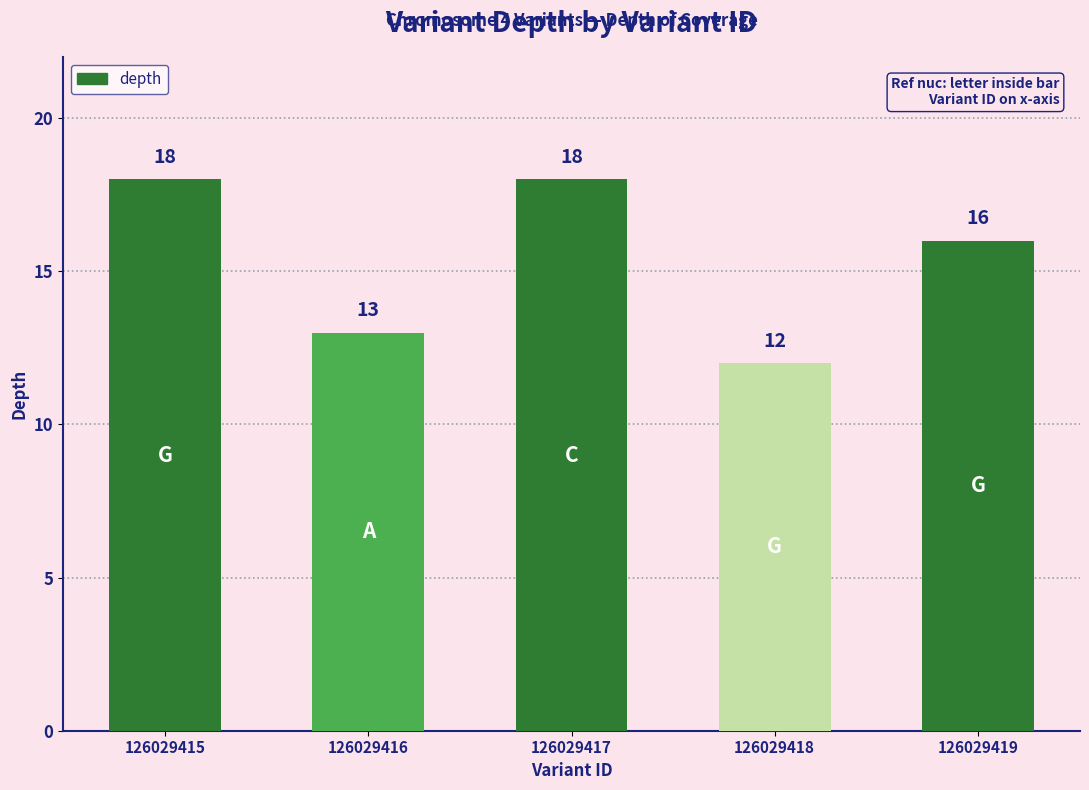

Count the number of categories in the chart.

5